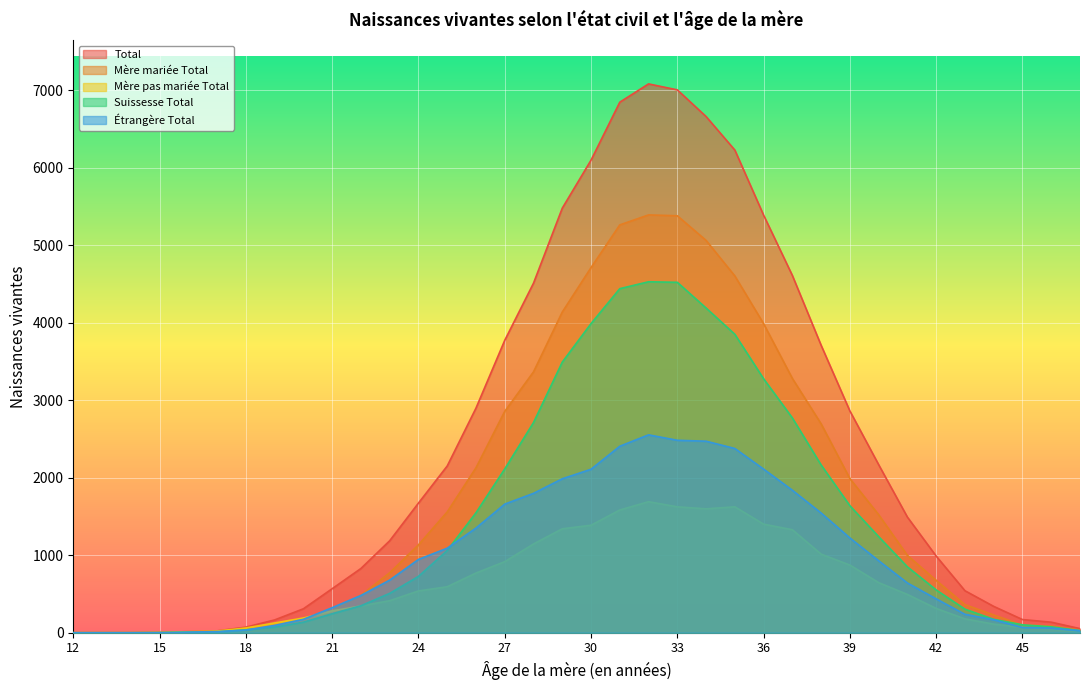

Which series has the widest spread of values?

Total